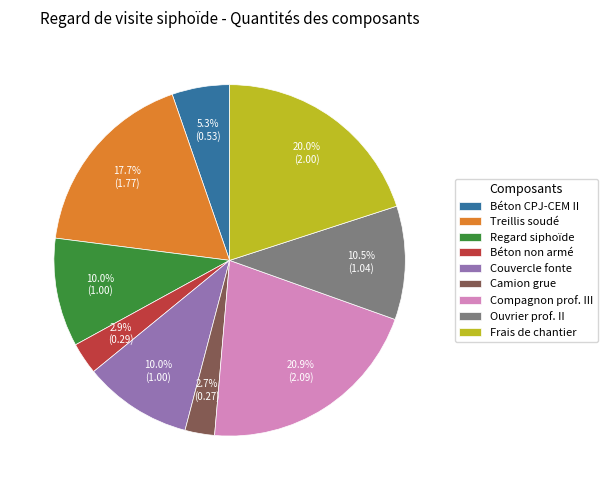

Is there any slice that represents more than half of the pie?

No